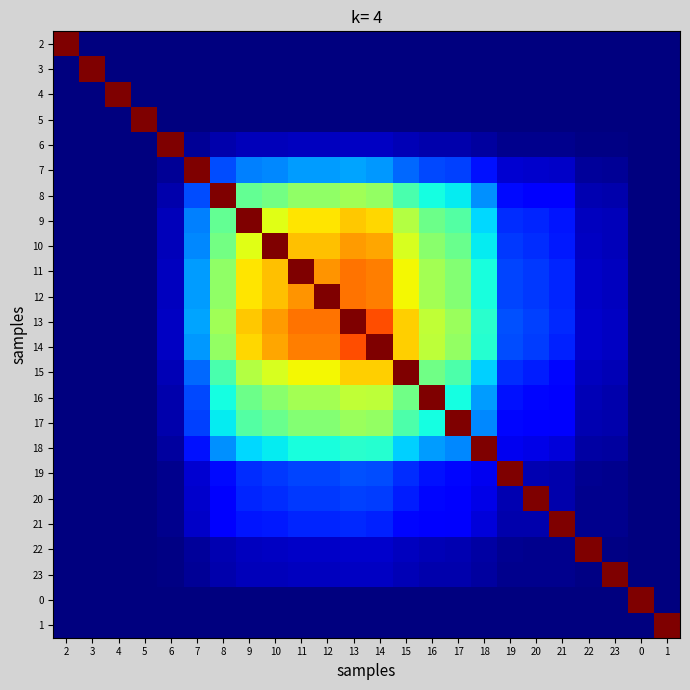

How many data points does each series have?

24